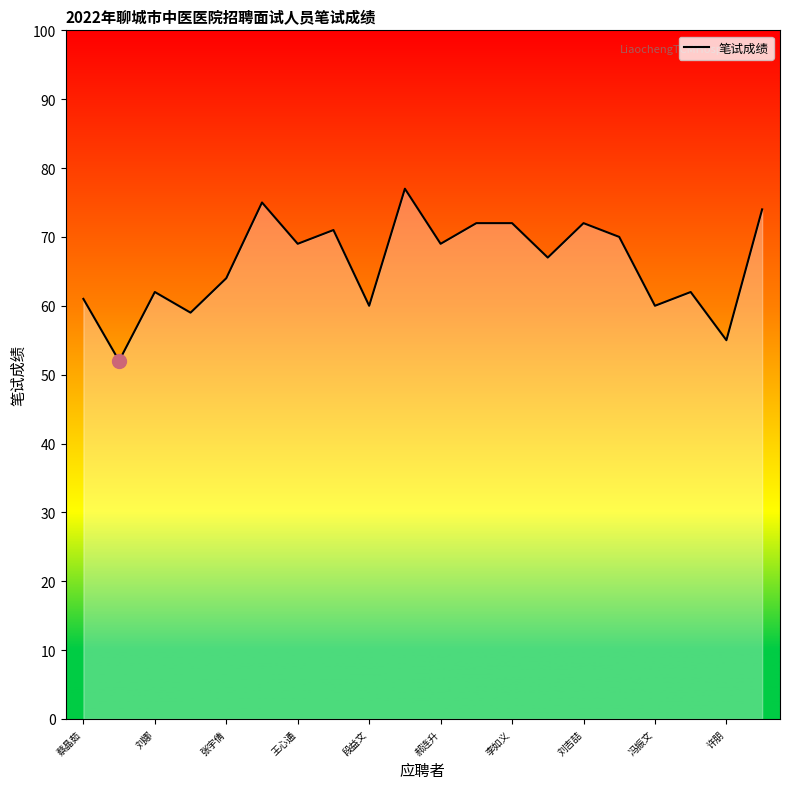

What is the minimum value shown in the chart?

52